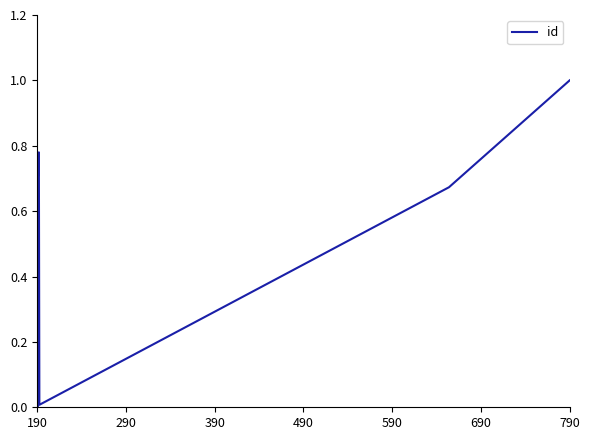

Reading left to right, transcribe all the data shown in this chart.

0.0	0.0	0.7	0.7	0.8	0.0	0.7	1.0